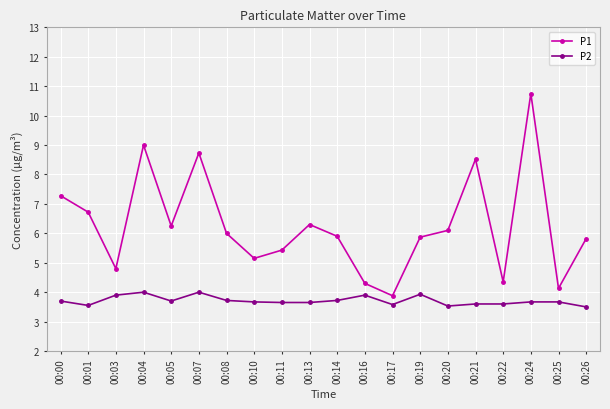

The P2 series shows 1.1 at 00:00. True or false?

False